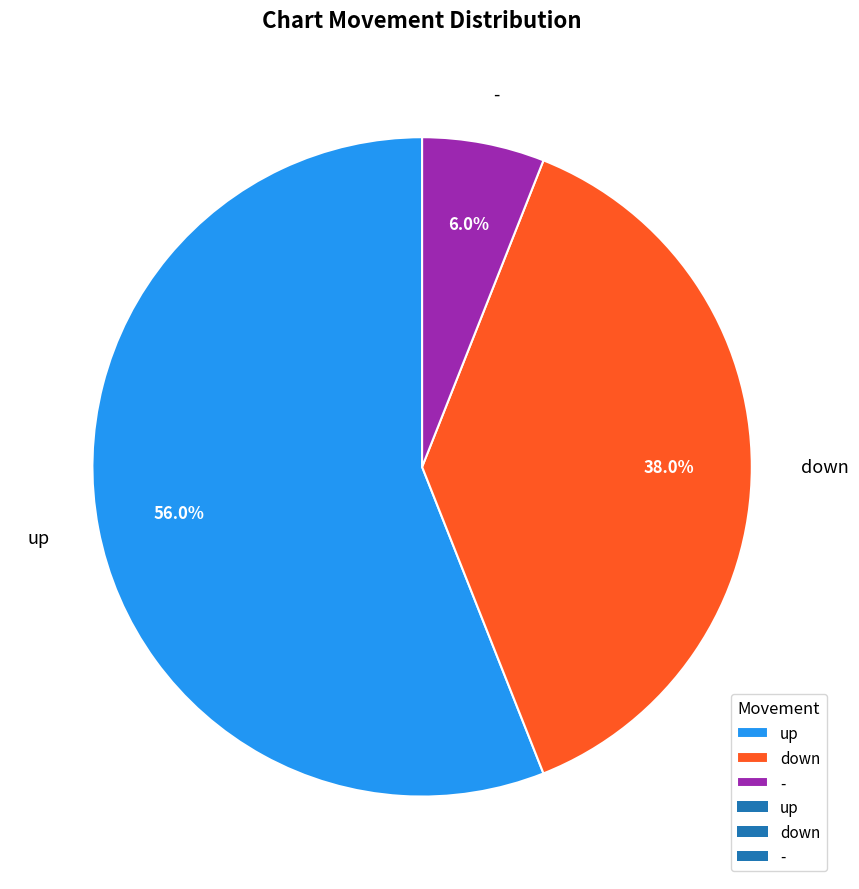

How many slices are in this pie chart?

3